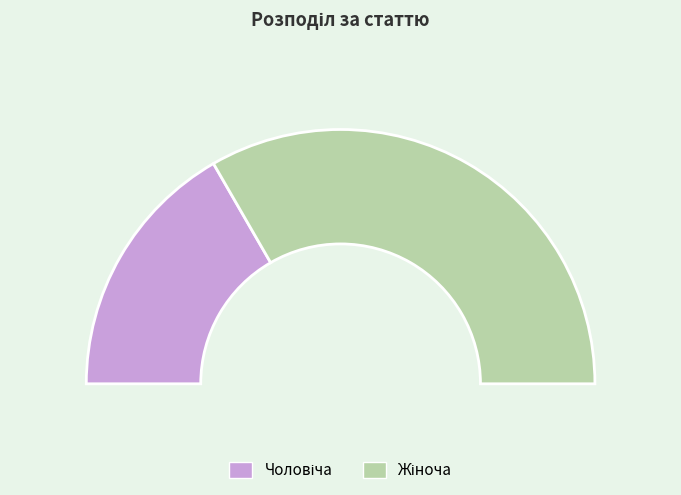

How many slices are in this pie chart?

2